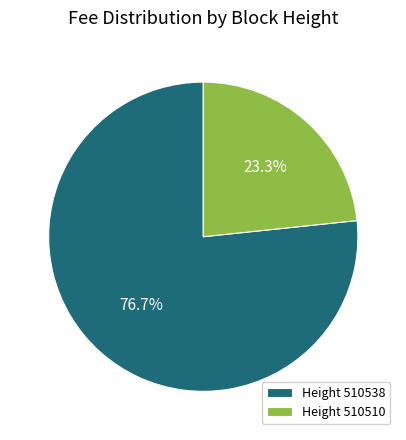

Which has a higher value, Height 510538 or Height 510510?

Height 510538